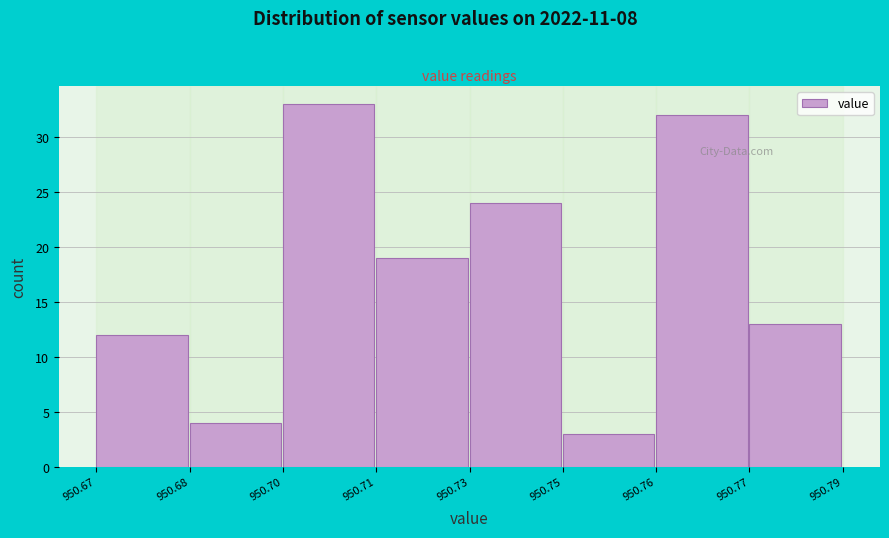

Reading left to right, extract all data points from this chart.

950.67=12	950.68=4	950.70=33	950.71=19	950.73=24	950.75=3	950.76=32	950.77=13